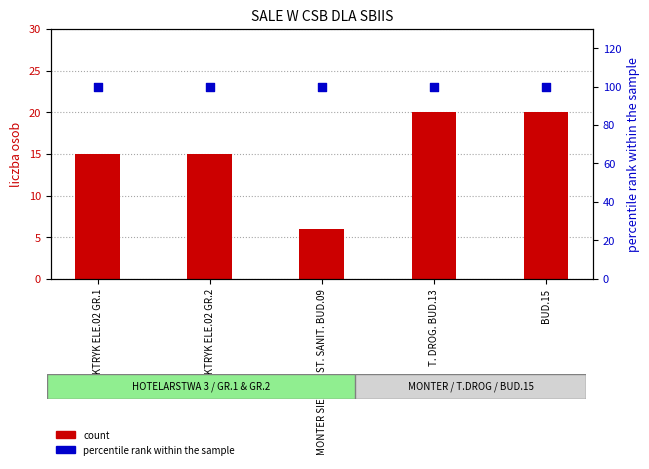

Which series has the largest Y range (max minus min)?

count